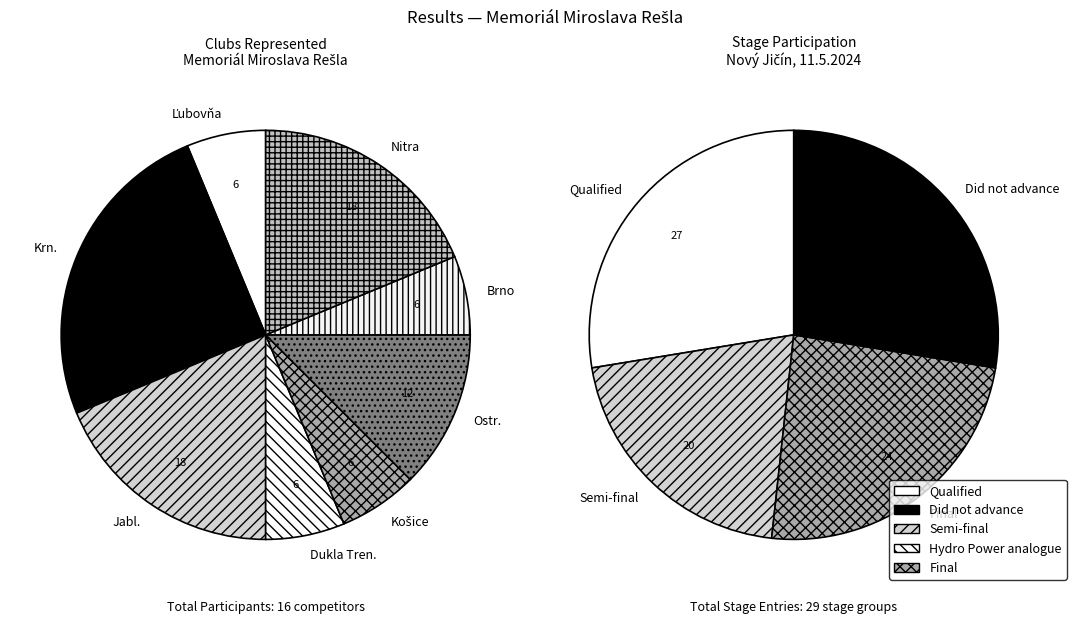

To the nearest percent, what portion does 13 represent?

11%